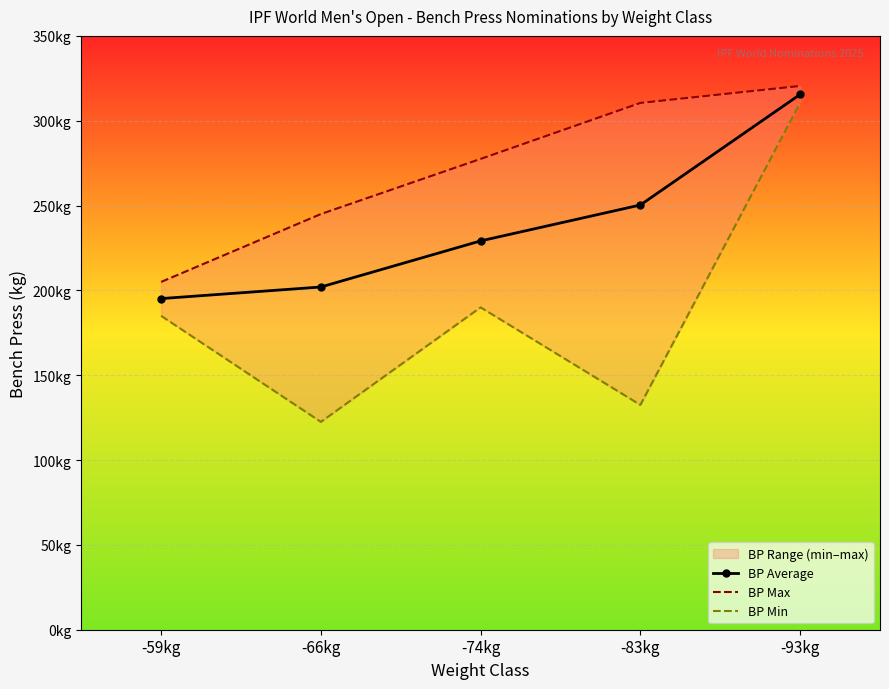

True or false: BP Max and BP Average intersect in this chart.

False